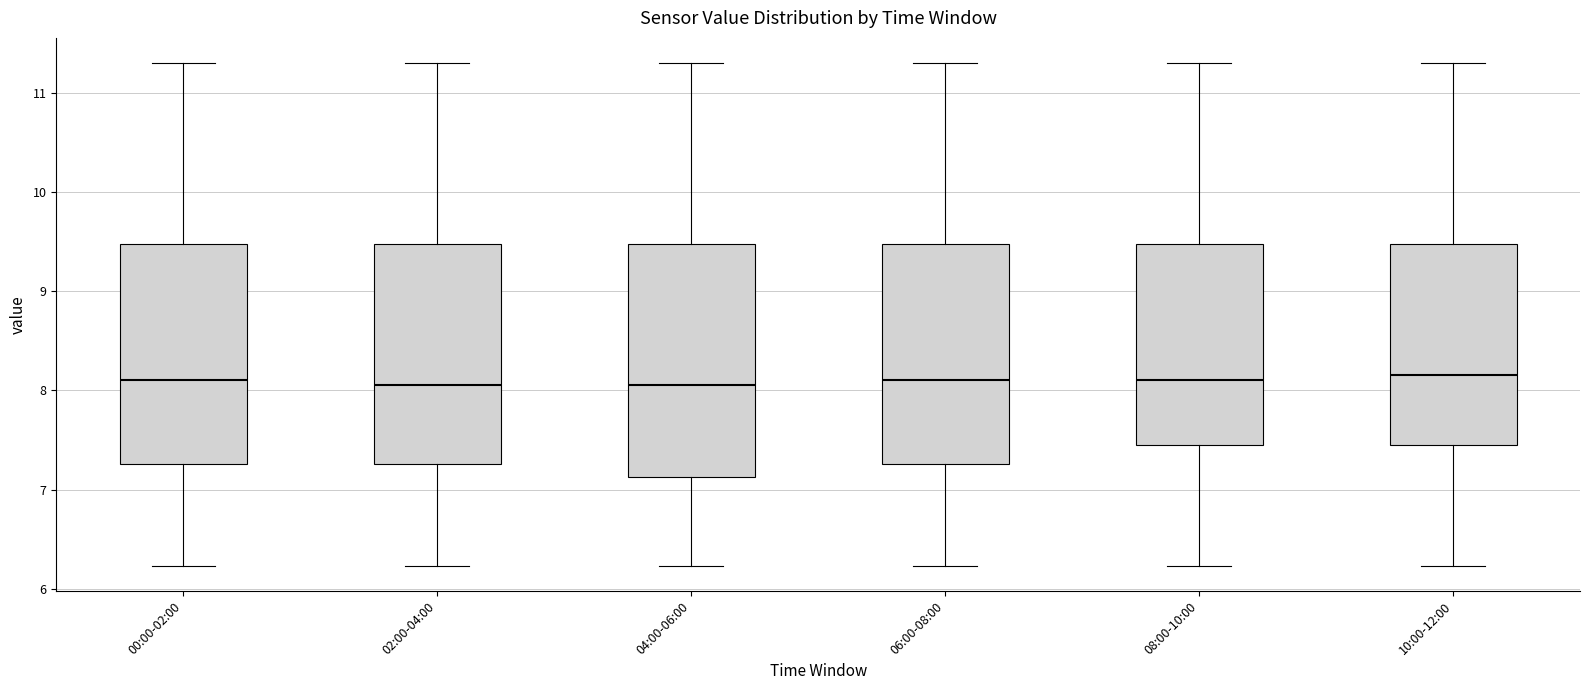

Where is the lower edge of the box for 06:00-08:00 on the y-axis? The values are not printed on the chart, so give them approximately, as read against the axis.

7.3